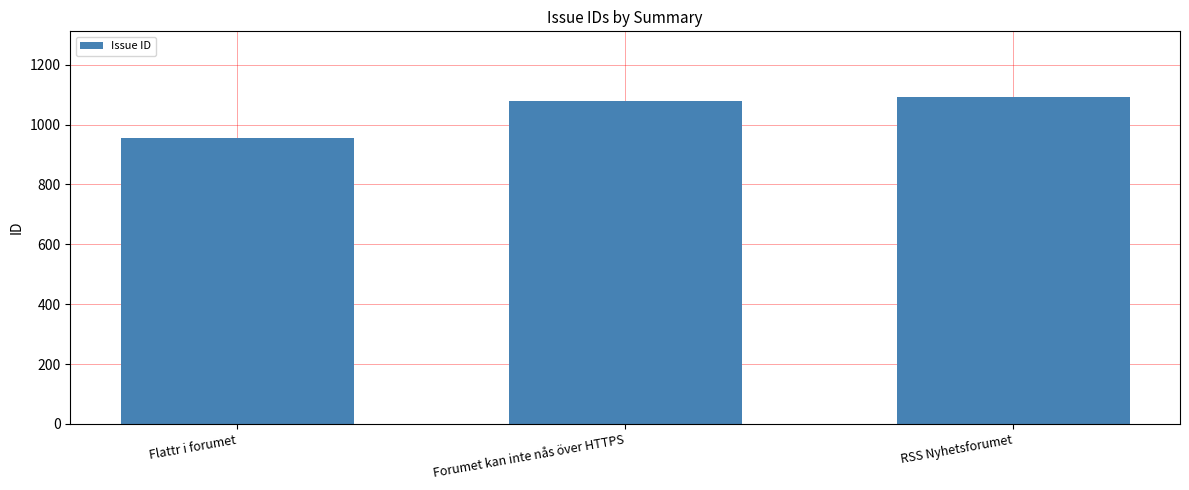

Count the number of data series in this chart.

1